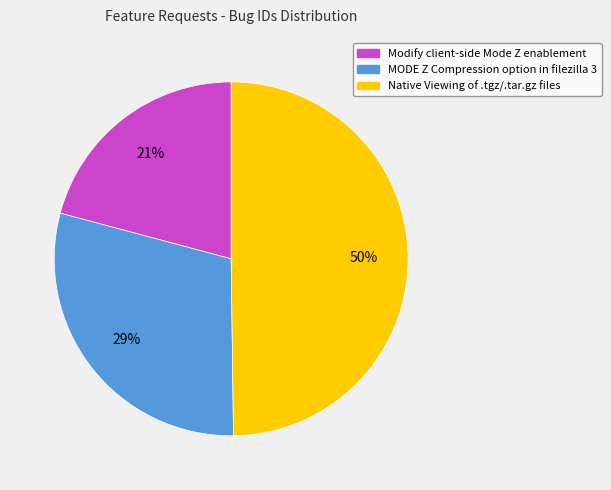

Is it true that MODE Z Compression option in filezilla 3 is 35% of the pie?

False